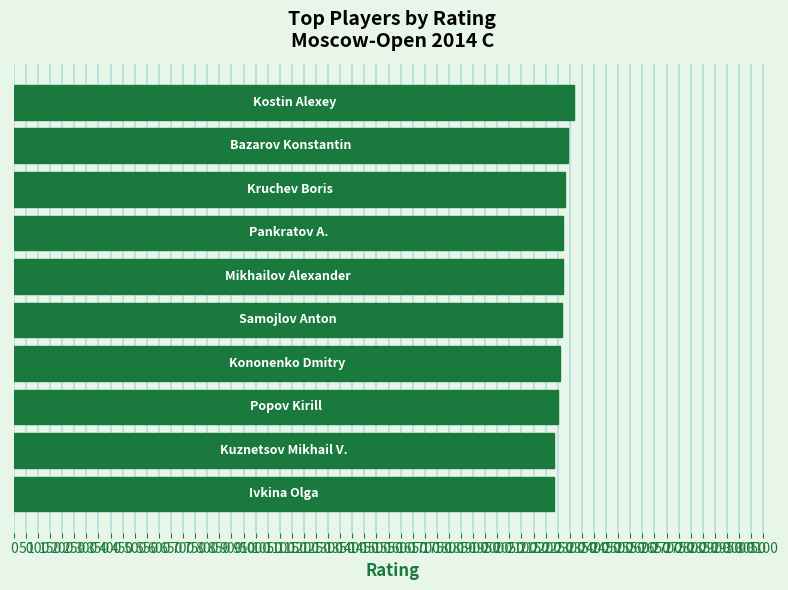

What is the greatest value displayed?

2319